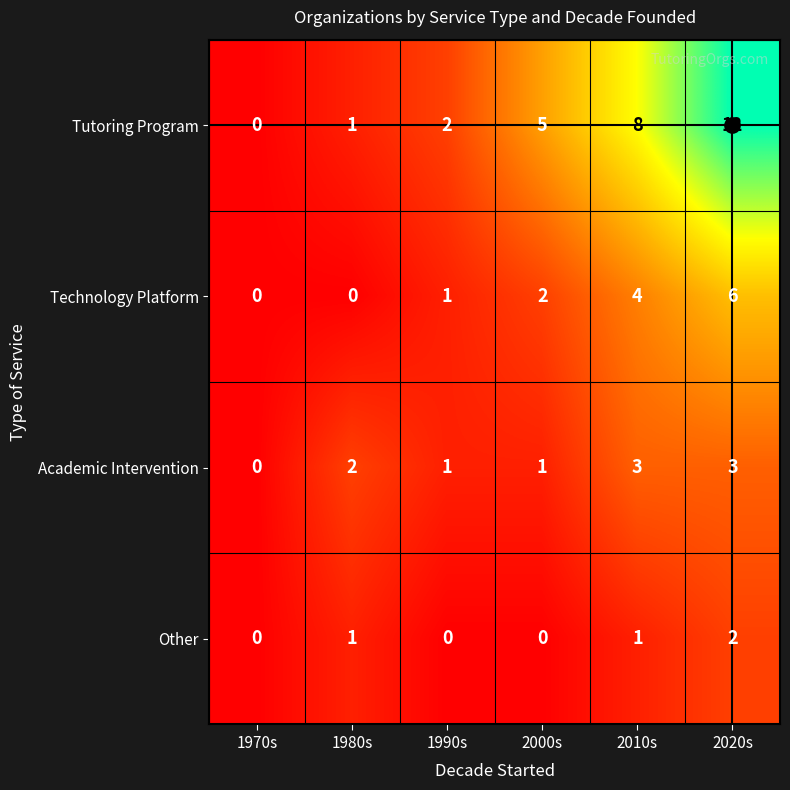

At which category is the sum across all series the highest?

2020s